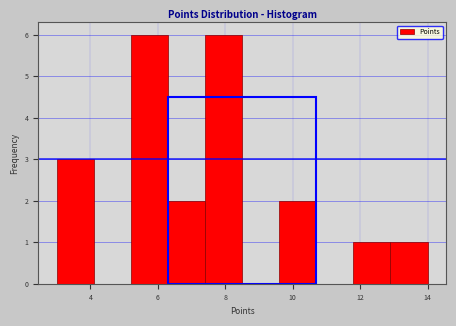

What is the height of the bar covering 7.4 to 8.5 on the x-axis? Neither the bar edges nor the heights are printed on the chart, so give them approximately, as read against the axes.

6